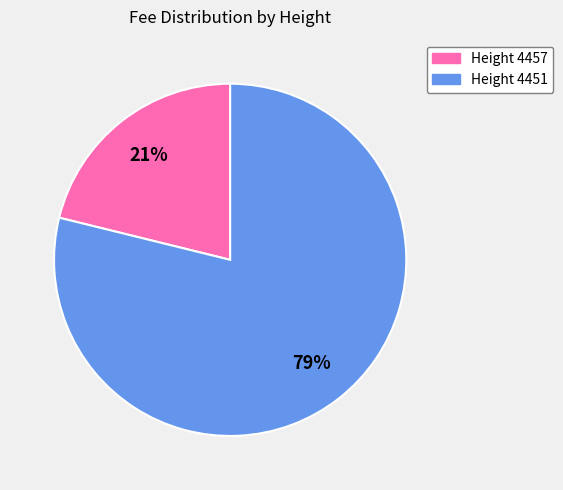

Is there a majority slice in this chart?

Yes